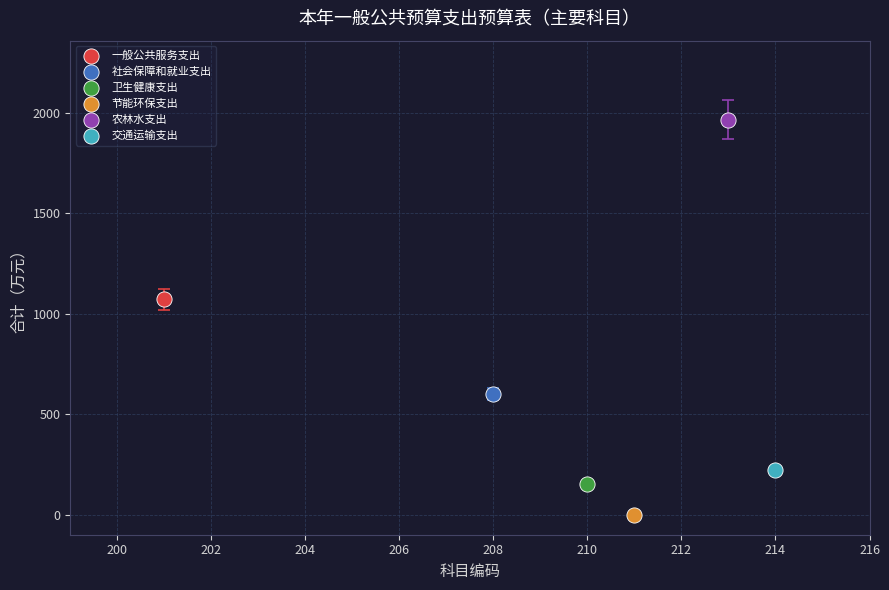

What are all the series names shown in the legend?

一般公共服务支出, 社会保障和就业支出, 卫生健康支出, 节能环保支出, 农林水支出, 交通运输支出